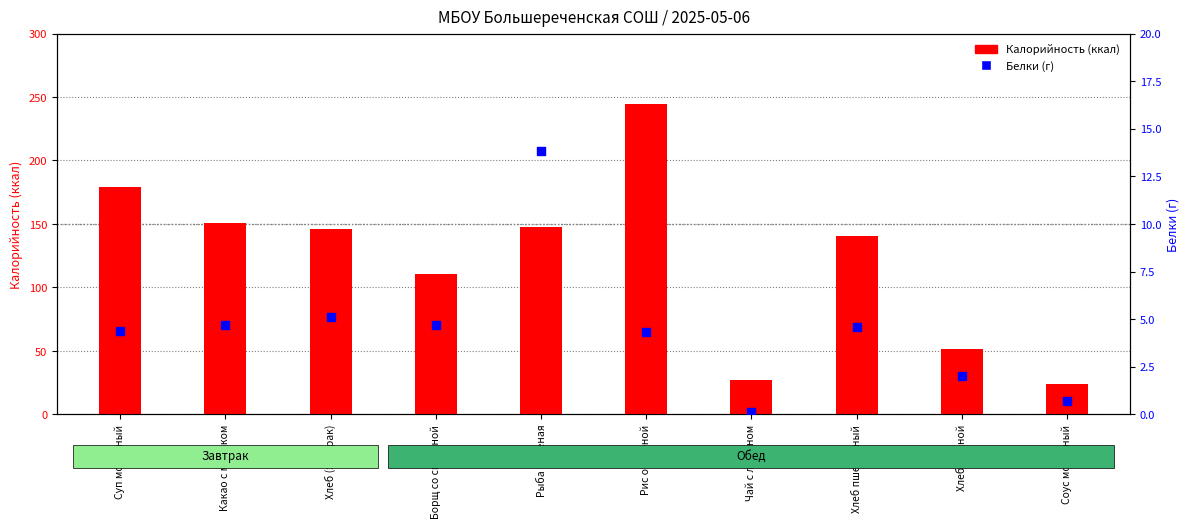

Is the value of Калорийность at Хлеб пшеничный greater than the value of Белки (г) at Суп молочный?

Yes